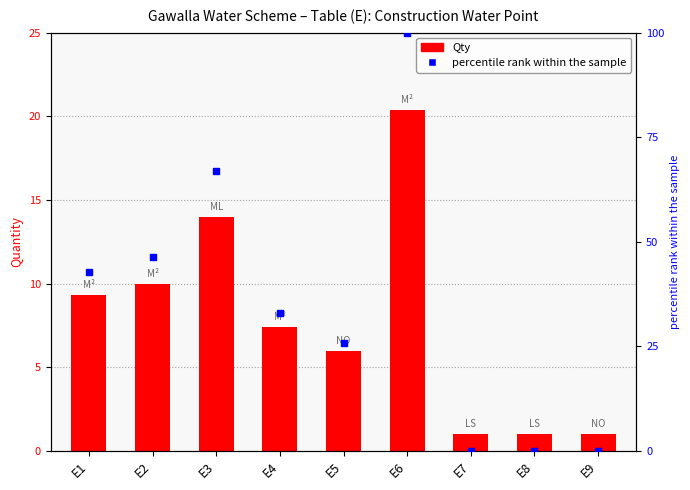

What are all the series names shown in the legend?

Qty, percentile rank within the sample